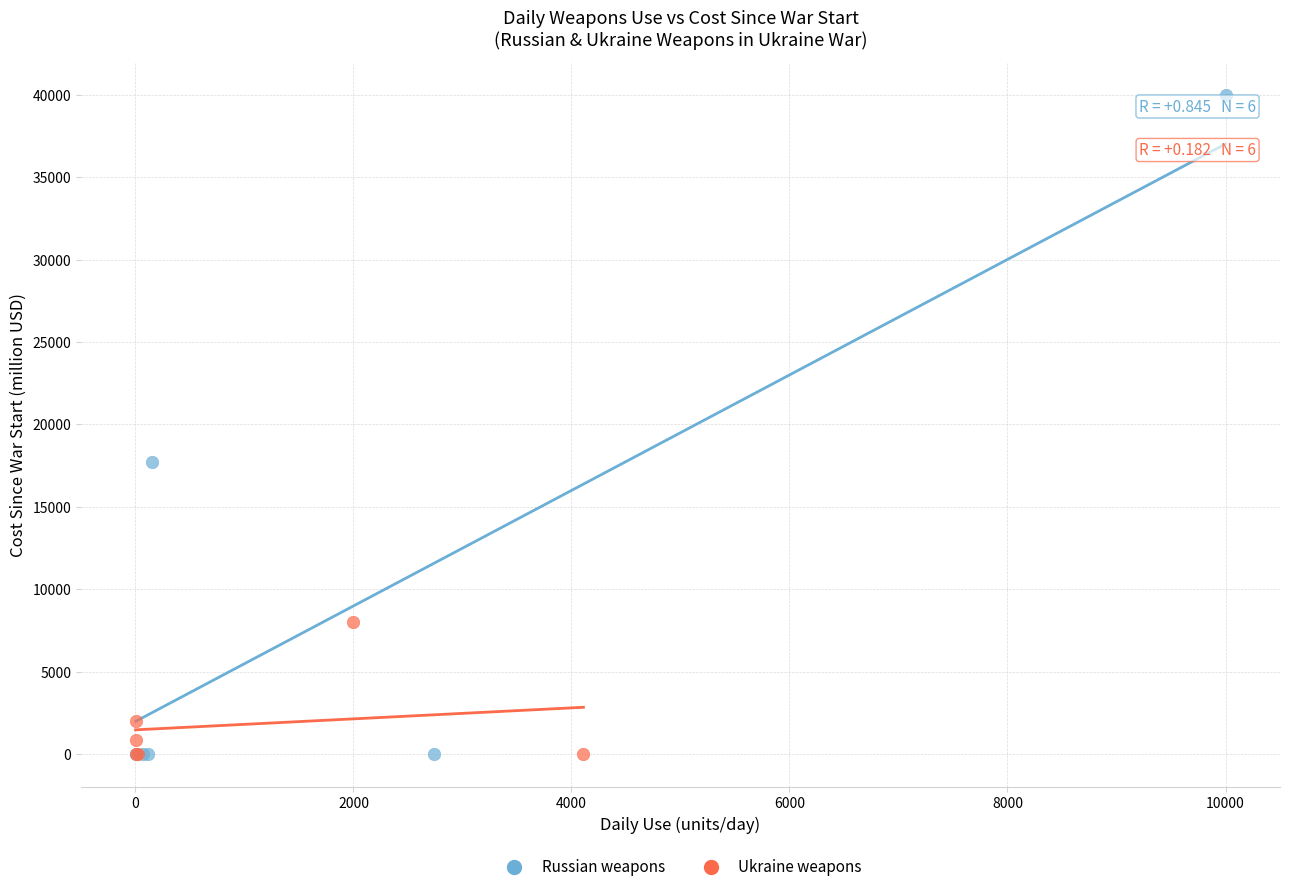

Which series contains the highest Y value?

Russian weapons